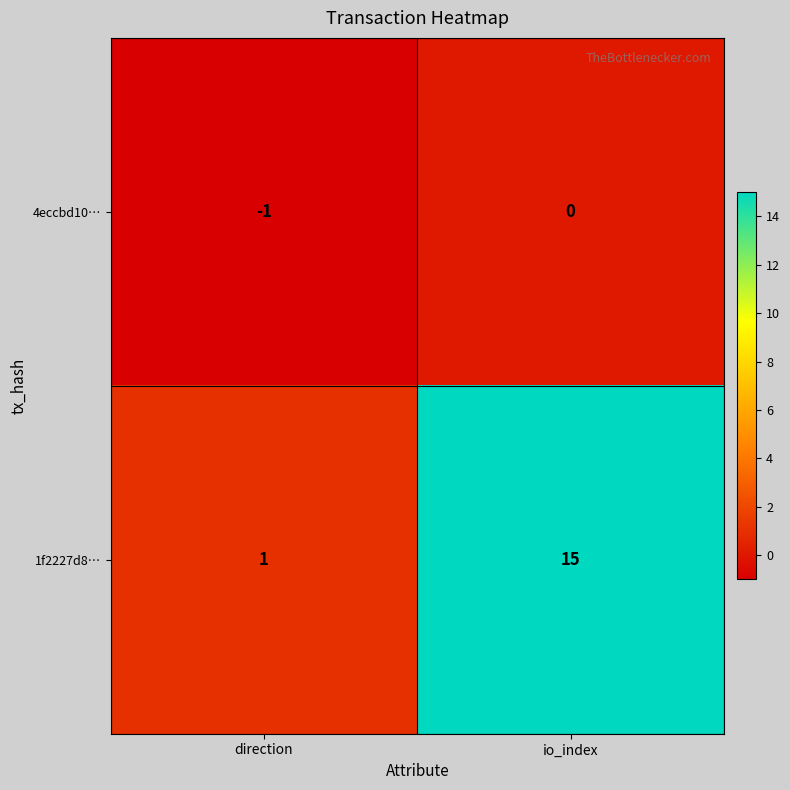

Rank the series by their average value, from lowest to highest.

4eccbd10…, 1f2227d8…